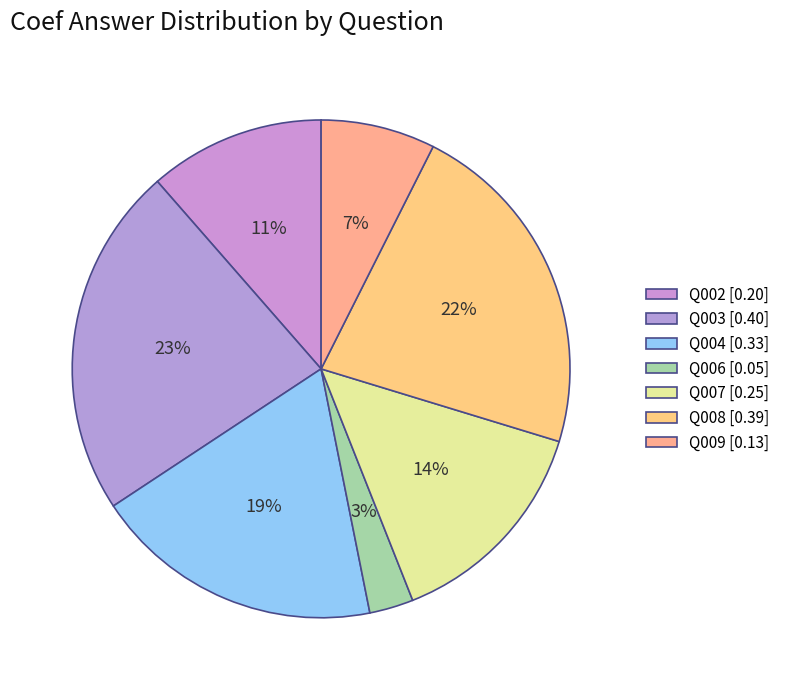

What is the largest slice in the pie chart?

Q003